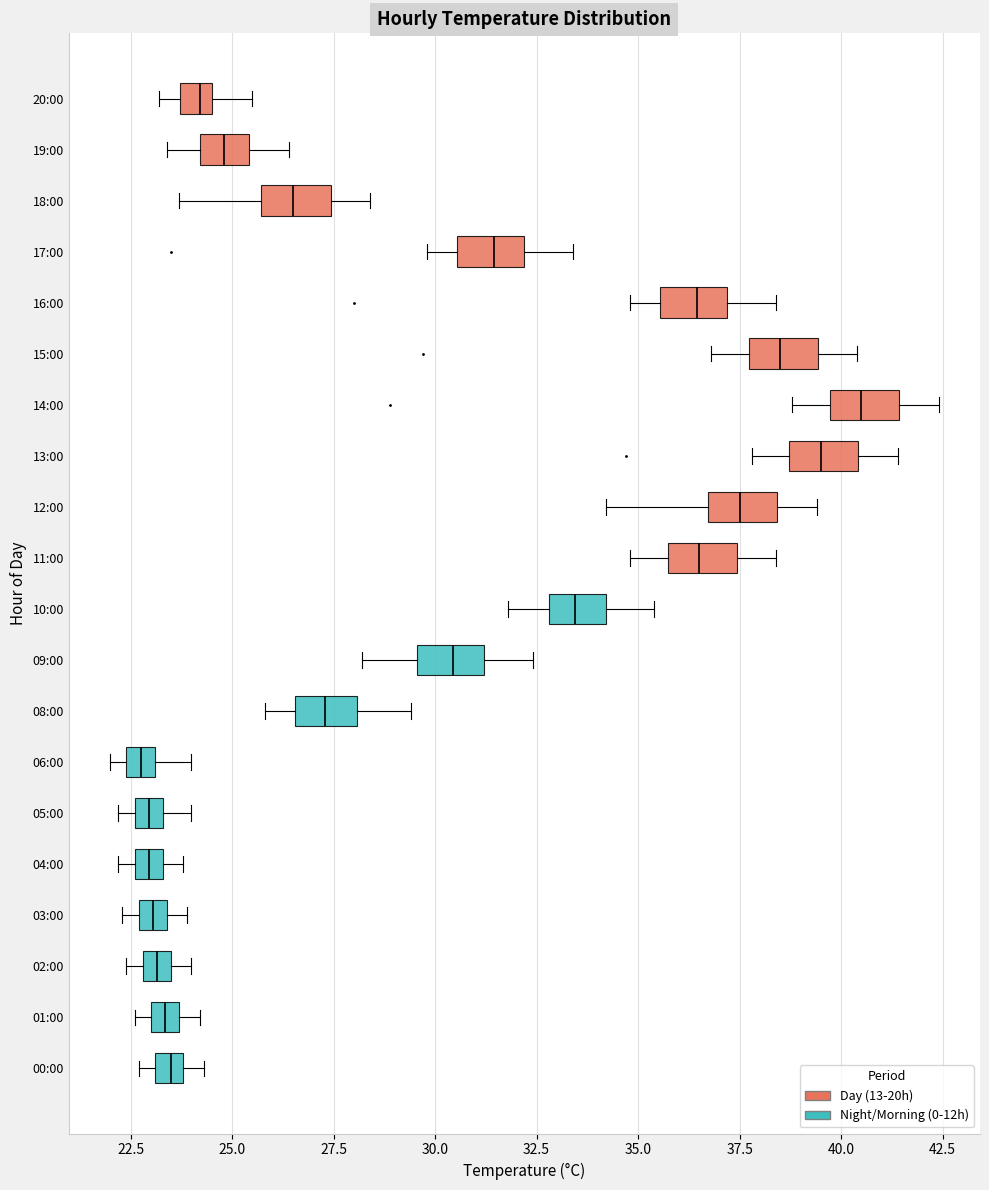

Where is the right edge of the box for 20:00 on the x-axis? The values are not printed on the chart, so give them approximately, as read against the axis.

24.5